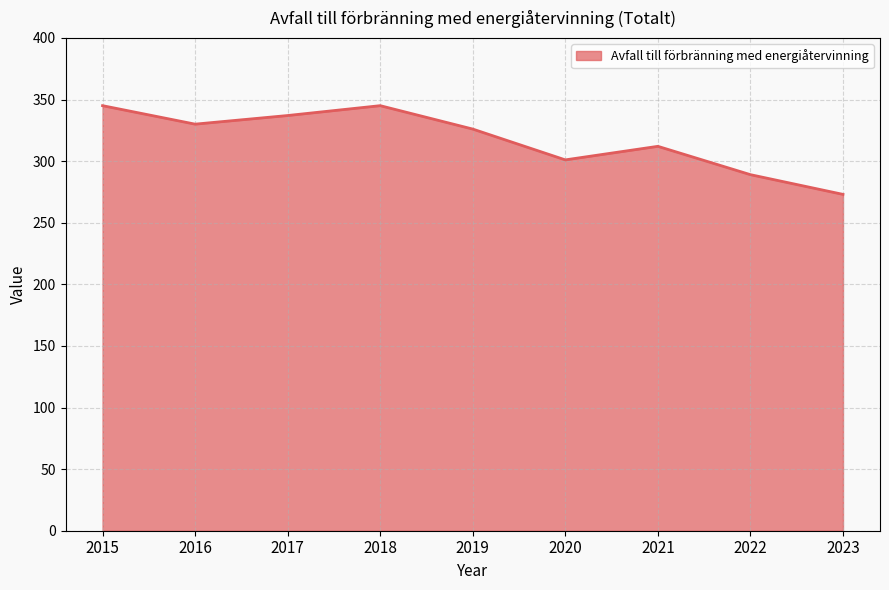

What is the average value?

318